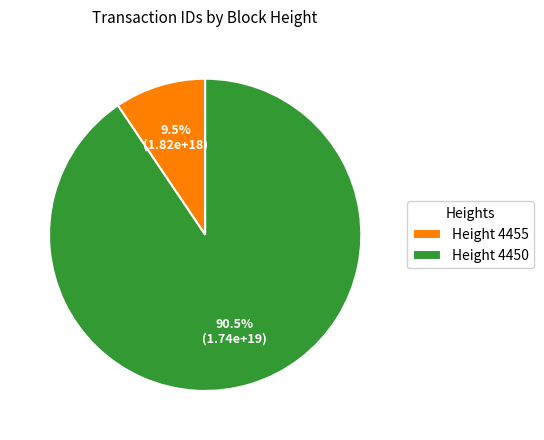

Which slice represents more than half of the pie?

Height 4450